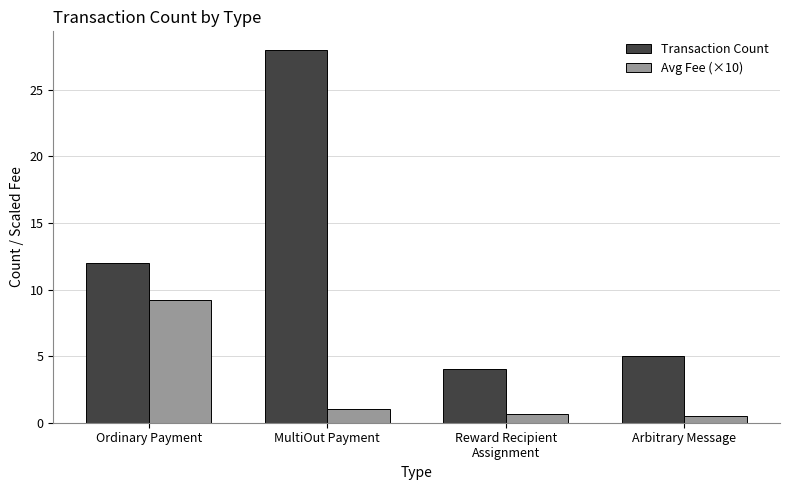

How many values in the Transaction Count series are below 12?

2